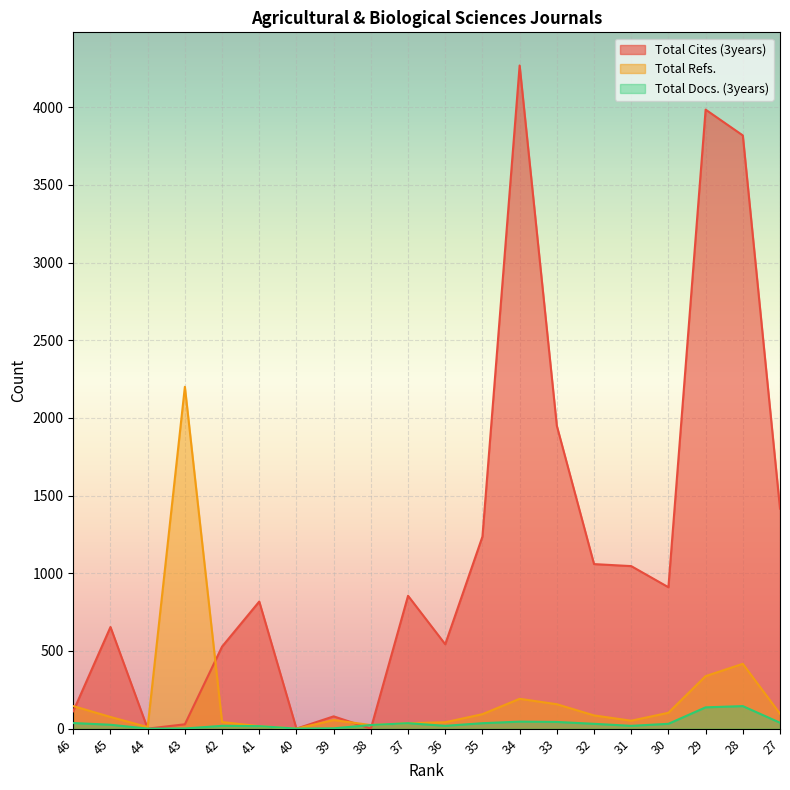

At which category does Total Docs. (3years) reach its first local valley?

44